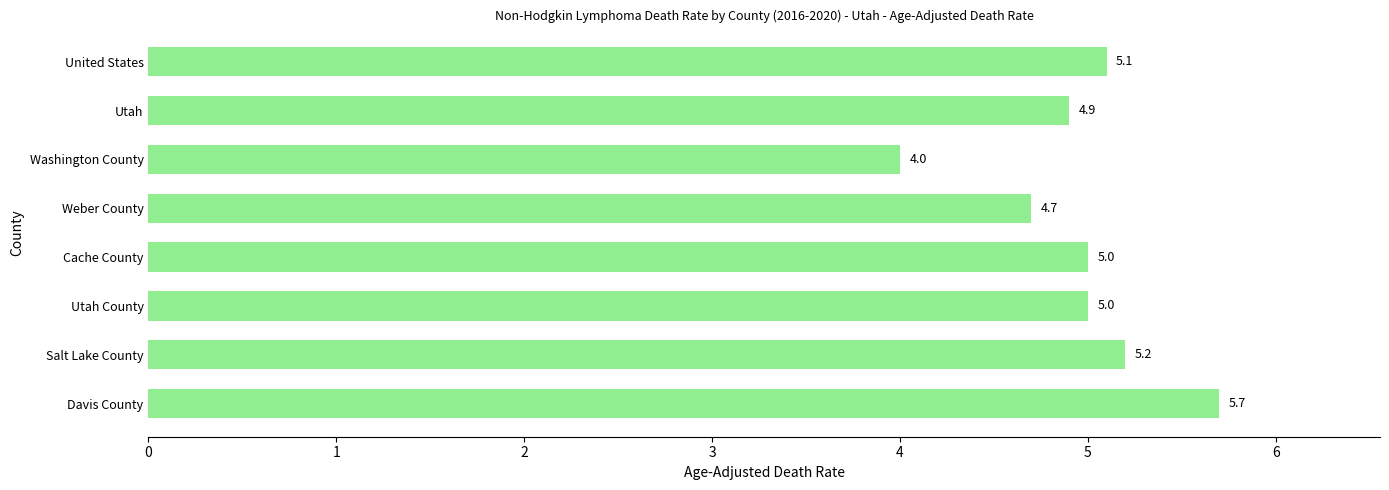

Reading bottom to top, list all the values displayed in this chart.

5.7	5.2	5.0	5.0	4.7	4.0	4.9	5.1